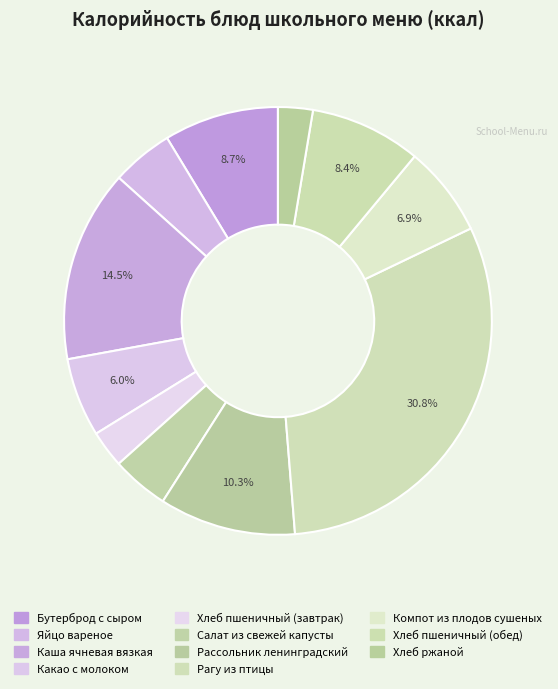

Is there a majority slice in this chart?

No